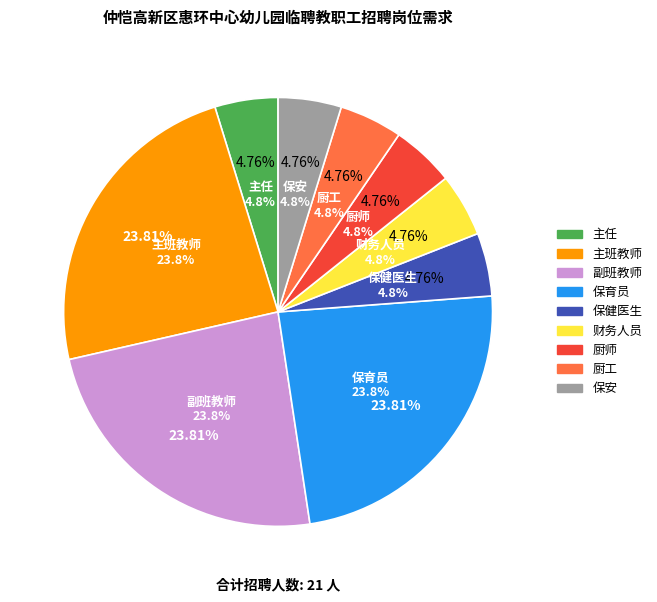

To the nearest percent, what is the difference between the 保育员 and 保安 slice percentages?

19%